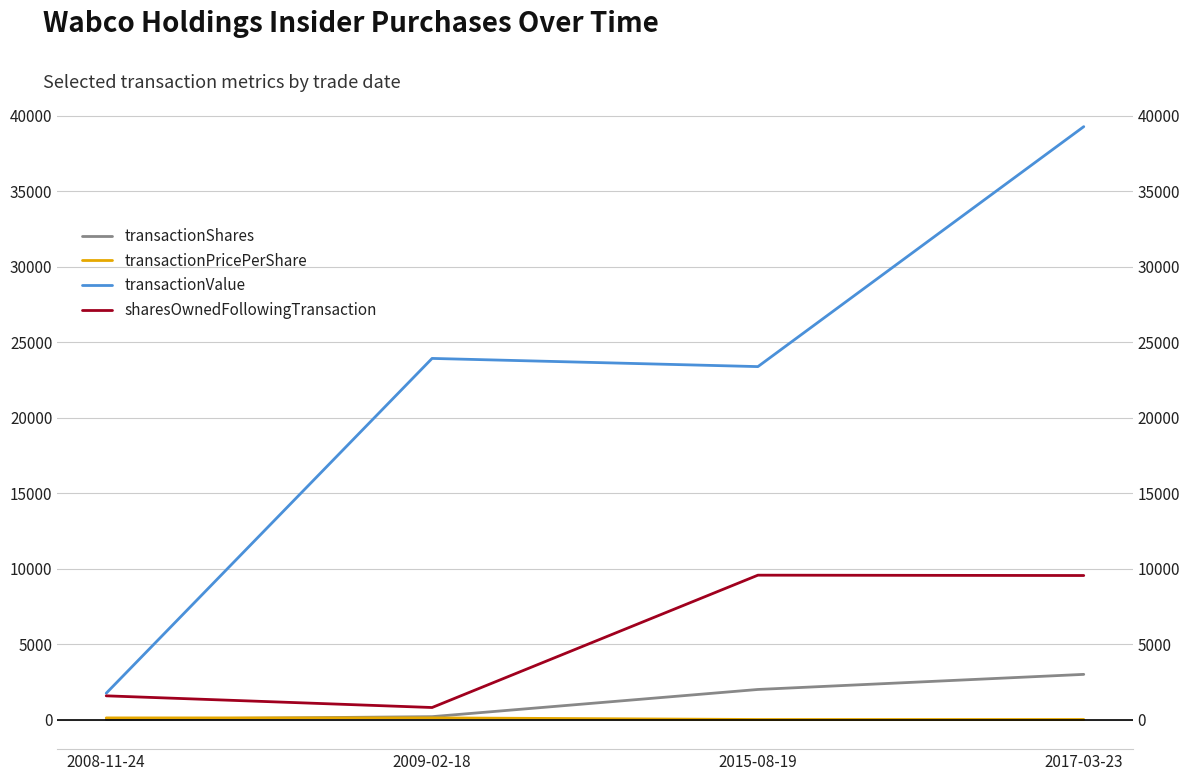

After their last crossing, which series has the higher values: transactionPricePerShare or transactionShares?

transactionShares